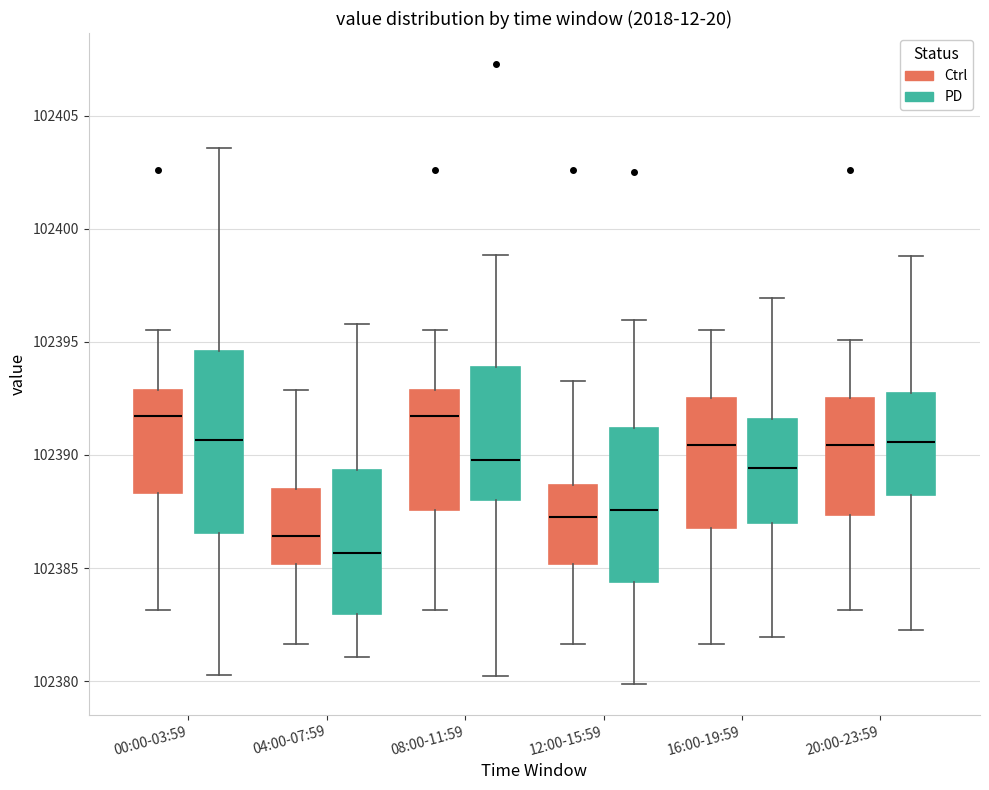

Reading left to right, transcribe this box plot: for each box, give where its median line is, the range the box spans, and where its two whiskers end, as read against the y-axis. The values are not printed on the chart, so give them approximately, as read against the axis.

00:00-03:59 (Ctrl): median 102391.5, box 102388.5 to 102393.0, whiskers 102383.0 to 102395.5
00:00-03:59 (PD): median 102390.5, box 102386.5 to 102394.5, whiskers 102380.5 to 102403.5
04:00-07:59 (Ctrl): median 102386.5, box 102385.0 to 102388.5, whiskers 102381.5 to 102393.0
04:00-07:59 (PD): median 102385.5, box 102383.0 to 102389.5, whiskers 102381.0 to 102396.0
08:00-11:59 (Ctrl): median 102391.5, box 102387.5 to 102393.0, whiskers 102383.0 to 102395.5
08:00-11:59 (PD): median 102390.0, box 102388.0 to 102394.0, whiskers 102380.0 to 102399.0
12:00-15:59 (Ctrl): median 102387.0, box 102385.0 to 102388.5, whiskers 102381.5 to 102393.5
12:00-15:59 (PD): median 102387.5, box 102384.5 to 102391.0, whiskers 102380.0 to 102396.0
16:00-19:59 (Ctrl): median 102390.5, box 102387.0 to 102392.5, whiskers 102381.5 to 102395.5
16:00-19:59 (PD): median 102389.5, box 102387.0 to 102391.5, whiskers 102382.0 to 102397.0
20:00-23:59 (Ctrl): median 102390.5, box 102387.5 to 102392.5, whiskers 102383.0 to 102395.0
20:00-23:59 (PD): median 102390.5, box 102388.0 to 102392.5, whiskers 102382.0 to 102399.0